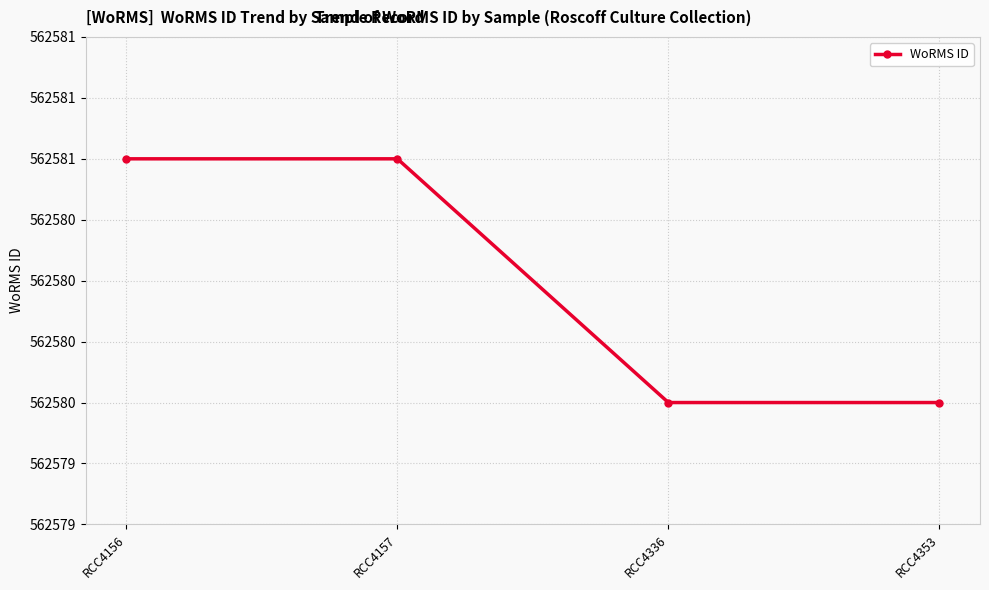

Reading right to left, transcribe all the data shown in this chart.

562580	562580	562581	562581